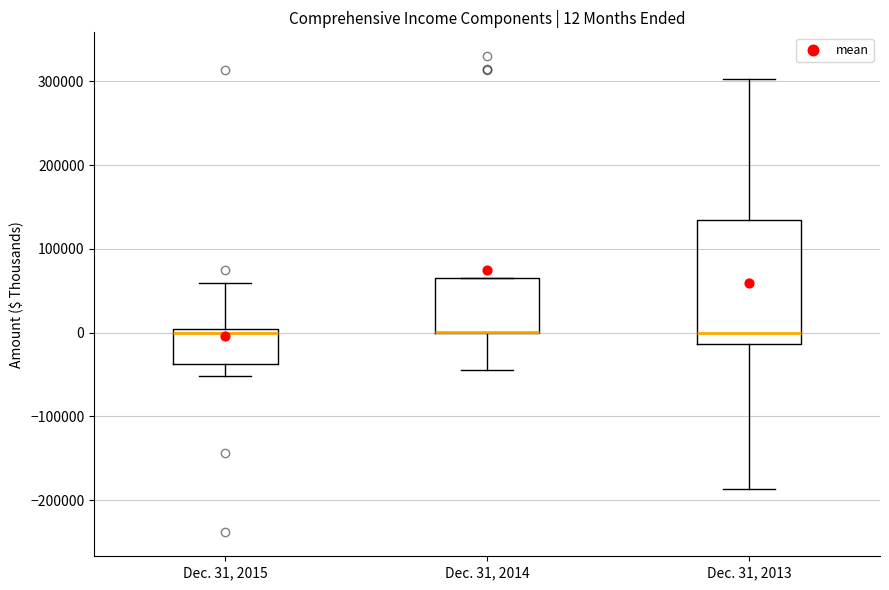

Which box is the tallest, from its lower edge to its upper edge?

Dec. 31, 2013